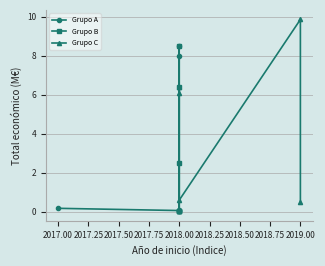

Is this an area chart (filled region under the line)?

No